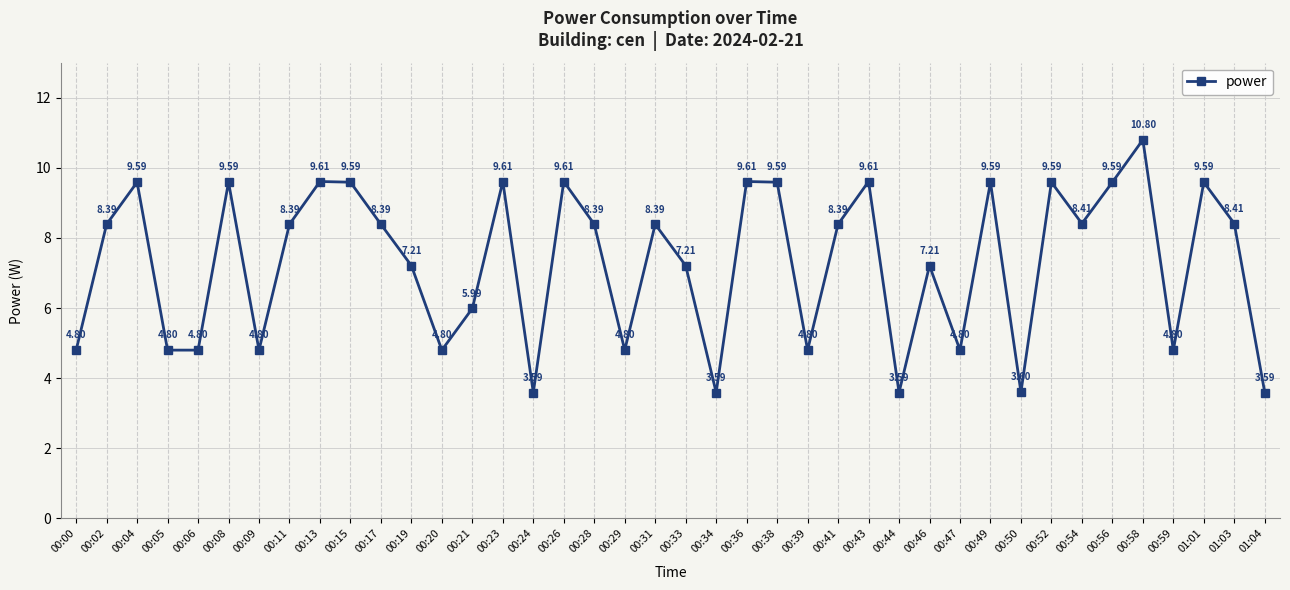

Reading right to left, extract all data points from this chart.

3.6	8.4	9.6	4.8	10.8	9.6	8.4	9.6	3.6	9.6	4.8	7.2	3.6	9.6	8.4	4.8	9.6	9.6	3.6	7.2	8.4	4.8	8.4	9.6	3.6	9.6	6.0	4.8	7.2	8.4	9.6	9.6	8.4	4.8	9.6	4.8	4.8	9.6	8.4	4.8